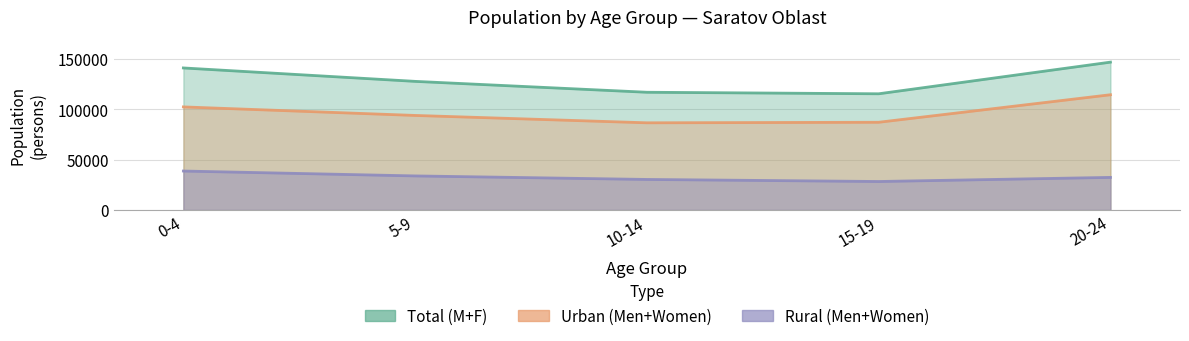

True or false: Rural Women and Urban Women cross at least once.

False